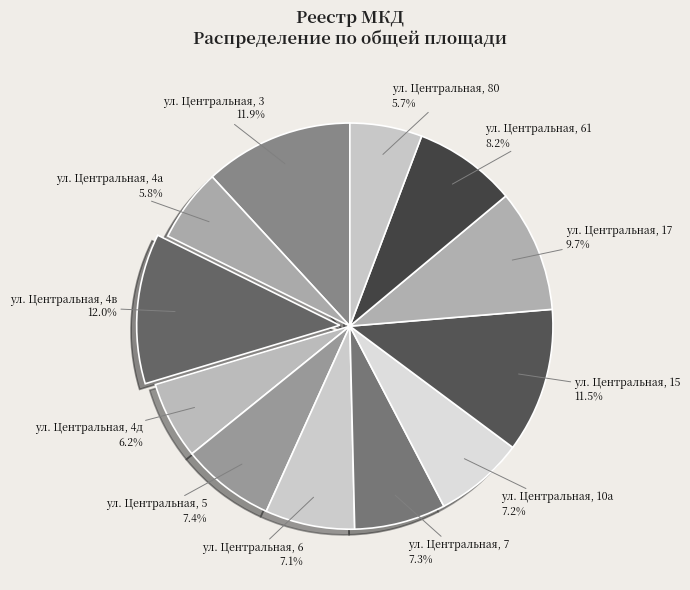

Does ул. Центральная, 80 account for over 50% of the chart?

No